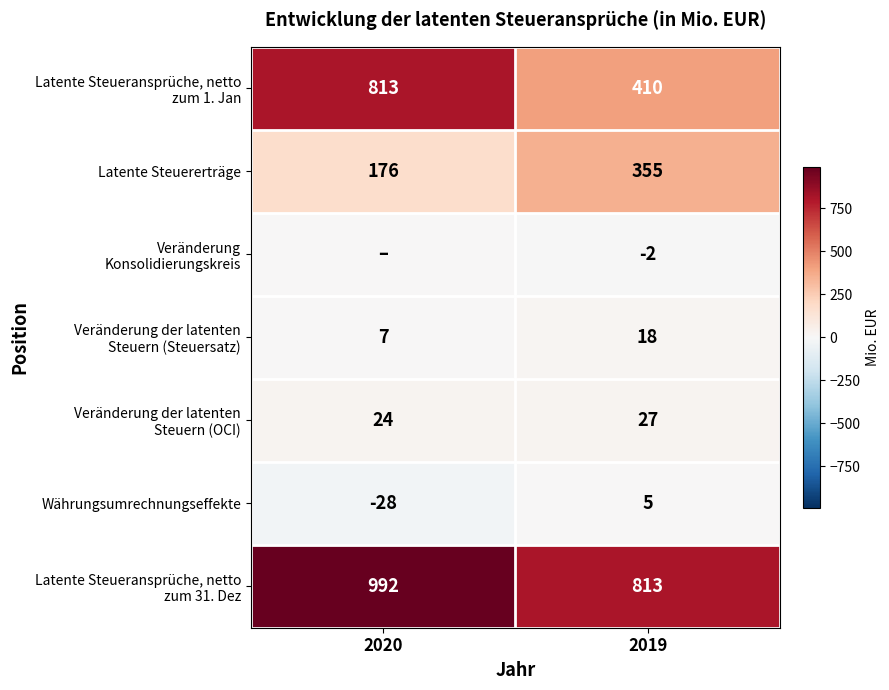

How many data points in Veränderung Konsolidierungskreis are less than 0?

1